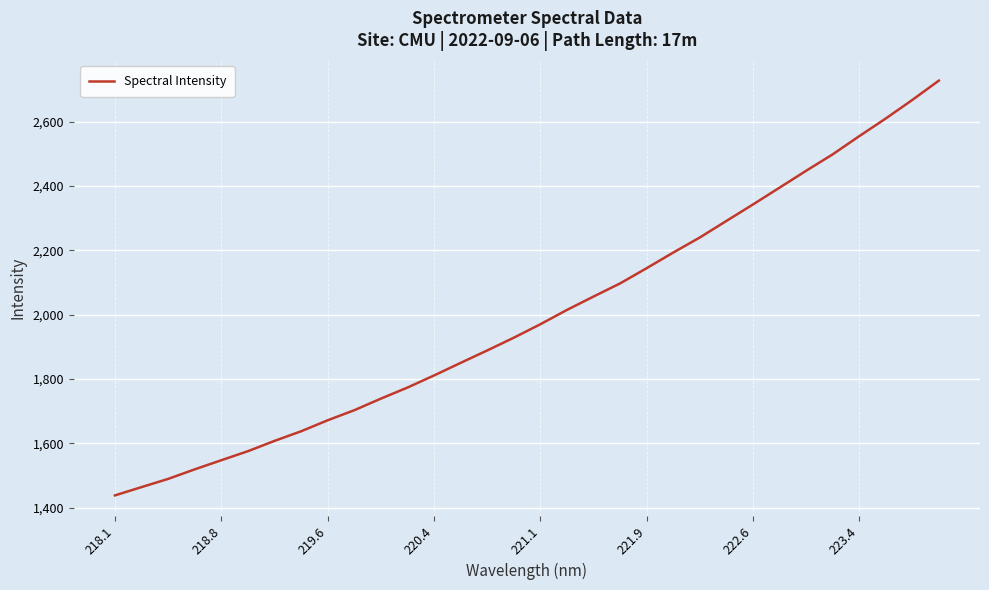

Reading left to right, what are all the values shown in this chart?

1438.4	1464.2	1489.7	1519.4	1547.8	1575.9	1607.9	1637.8	1672.0	1703.2	1739.3	1773.7	1811.3	1850.4	1889.0	1928.6	1970.4	2014.9	2056.5	2097.3	2144.7	2193.2	2240.0	2291.4	2342.6	2394.8	2447.2	2498.2	2554.7	2609.6	2667.3	2727.4